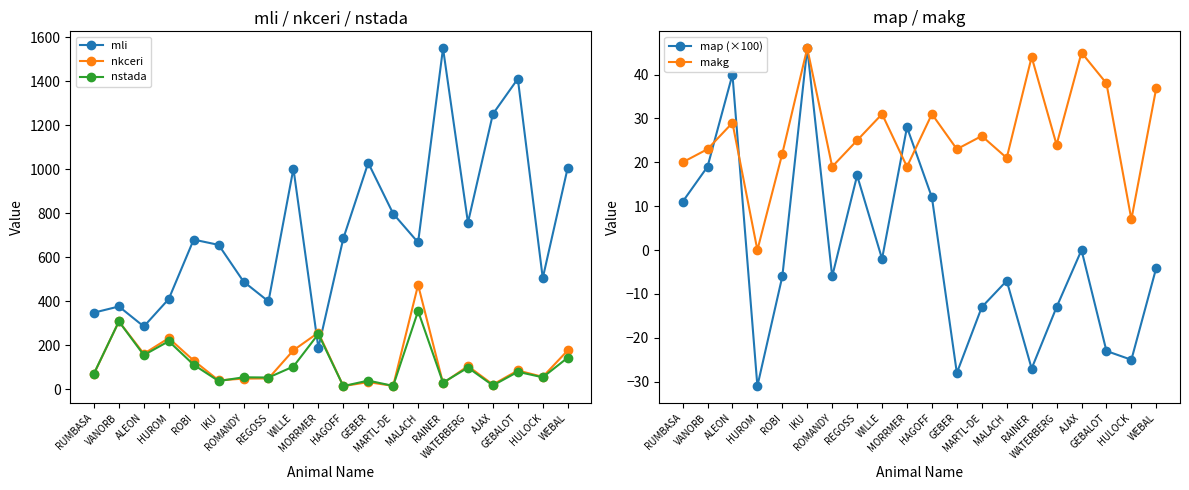

How many data points in nkceri are less than 85?

10